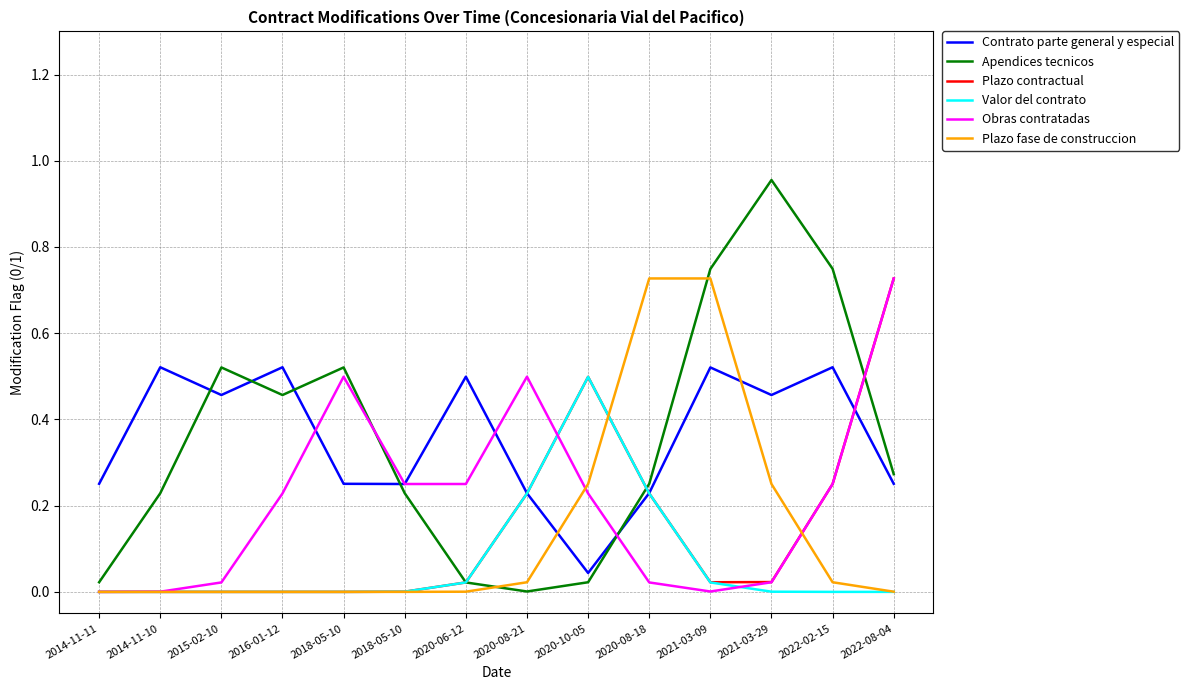

What is the difference between the second highest and minimum values in the Apendices tecnicos series?

0.7